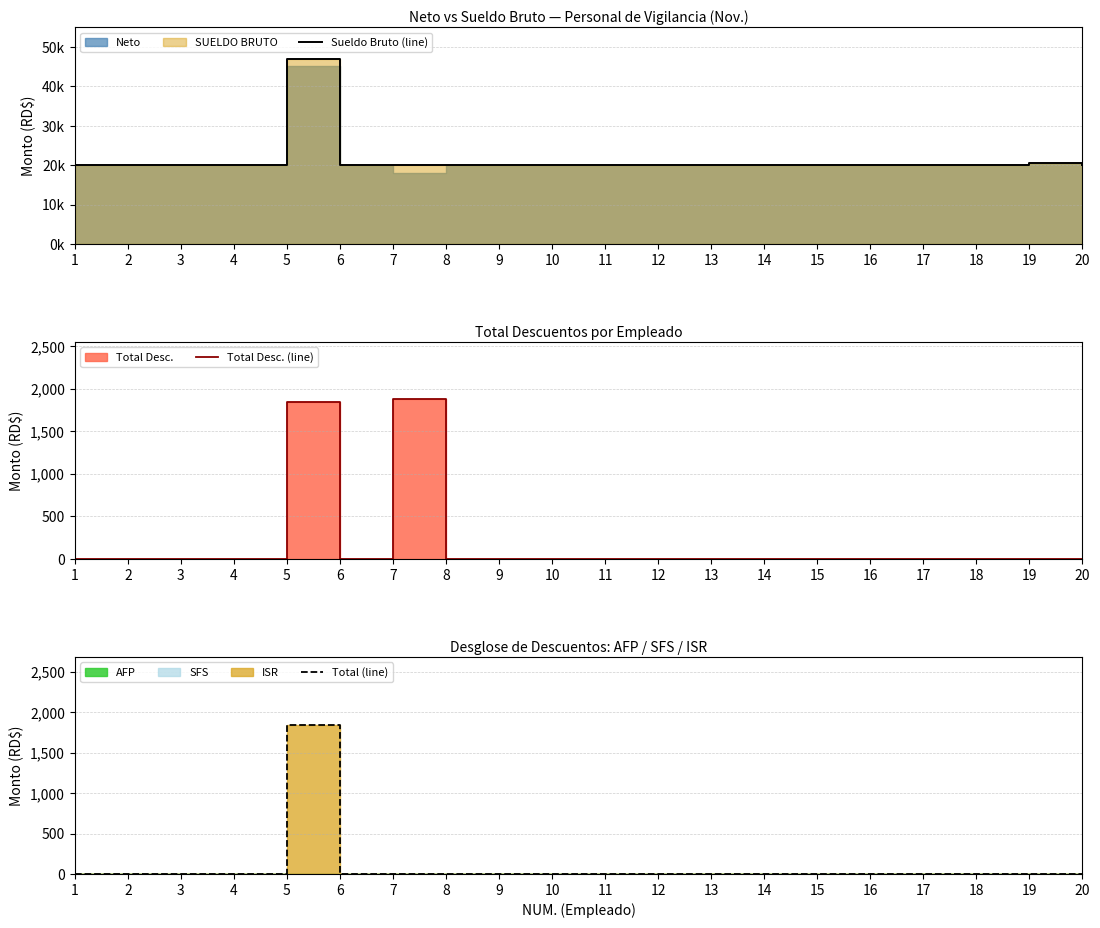

True or false: Sueldo Bruto (line) and Total (line) intersect in this chart.

False